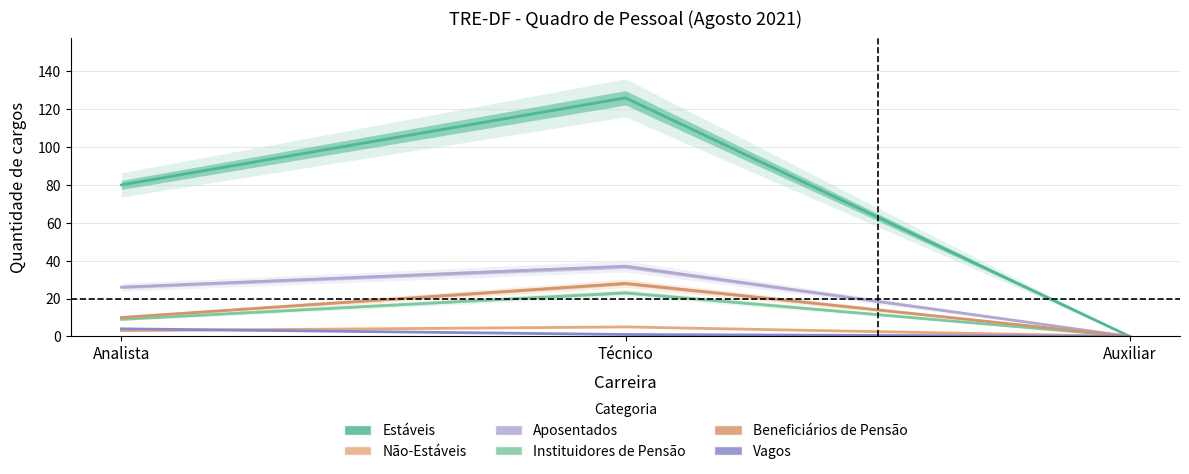

What position from the right is Analista?

3